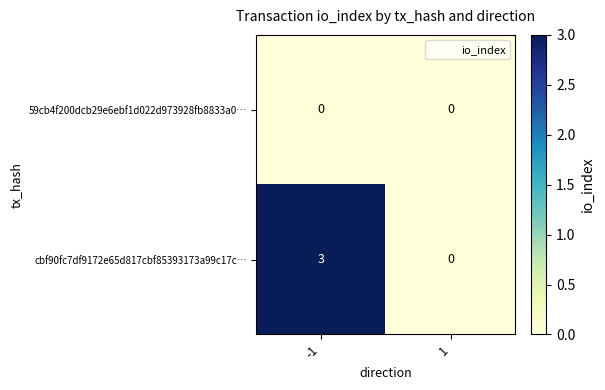

What is the highest value of the cbf90fc7df9172e65d817cbf85393173a99c17c… series?

3